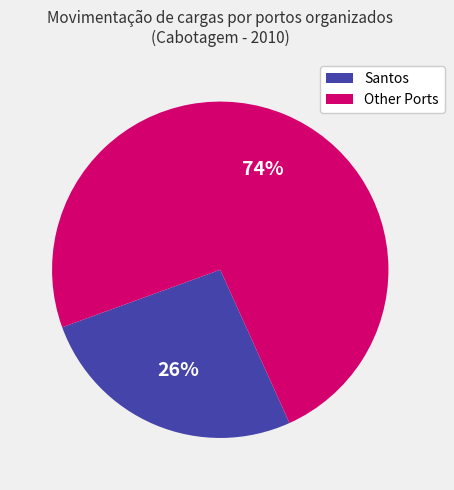

To the nearest percent, what is the difference between the largest and smallest slice percentages?

48%